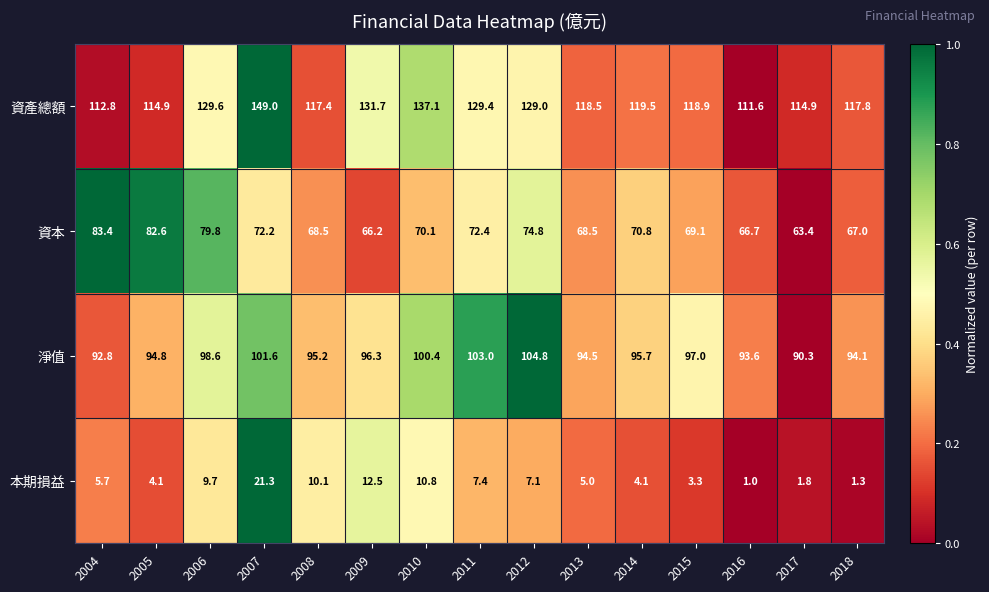

How many distinct data groups are displayed?

4